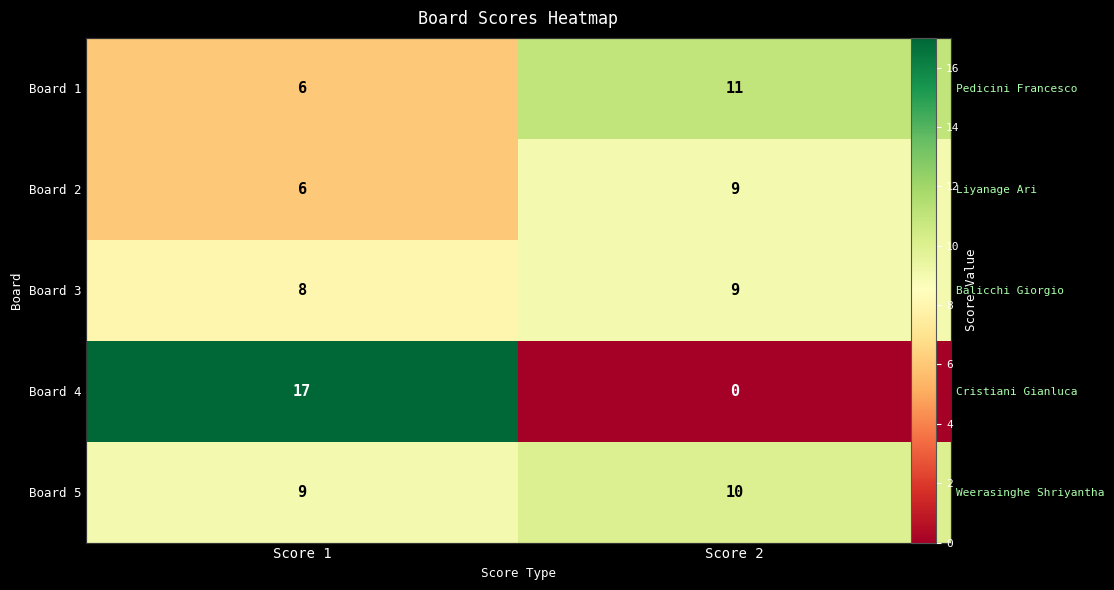

What is the average value of the Board 1 series?

8